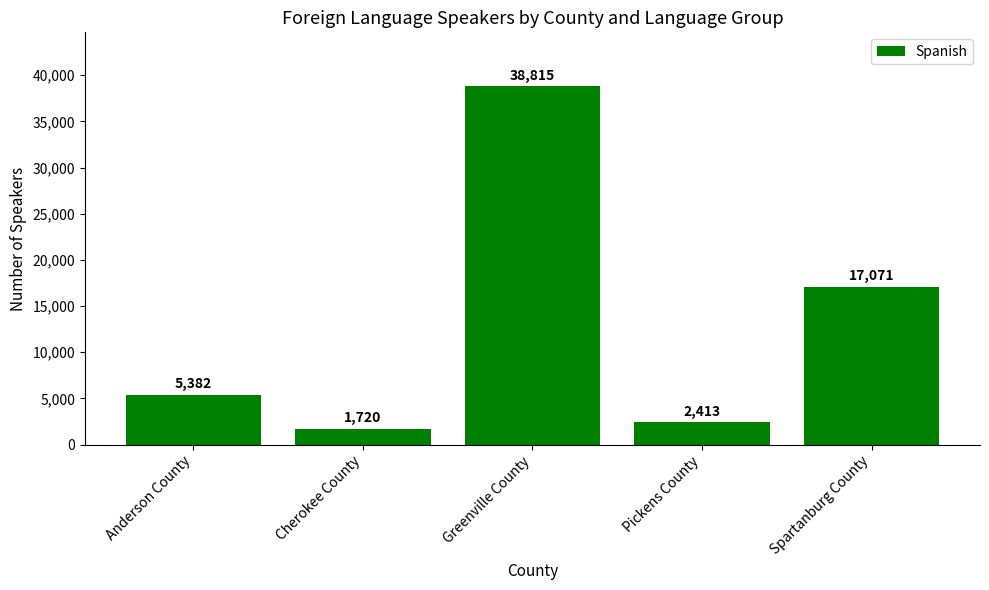

The chart shows a value of 353 at Cherokee County. True or false?

False